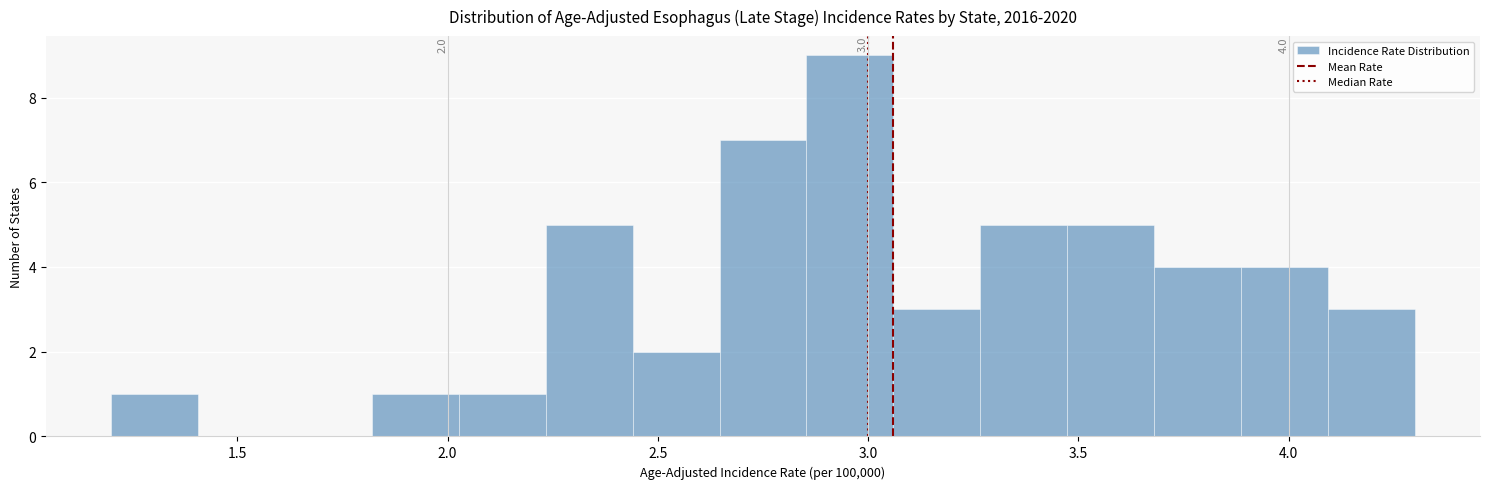

Which range on the x-axis has the tallest bar?

2.85 to 3.05